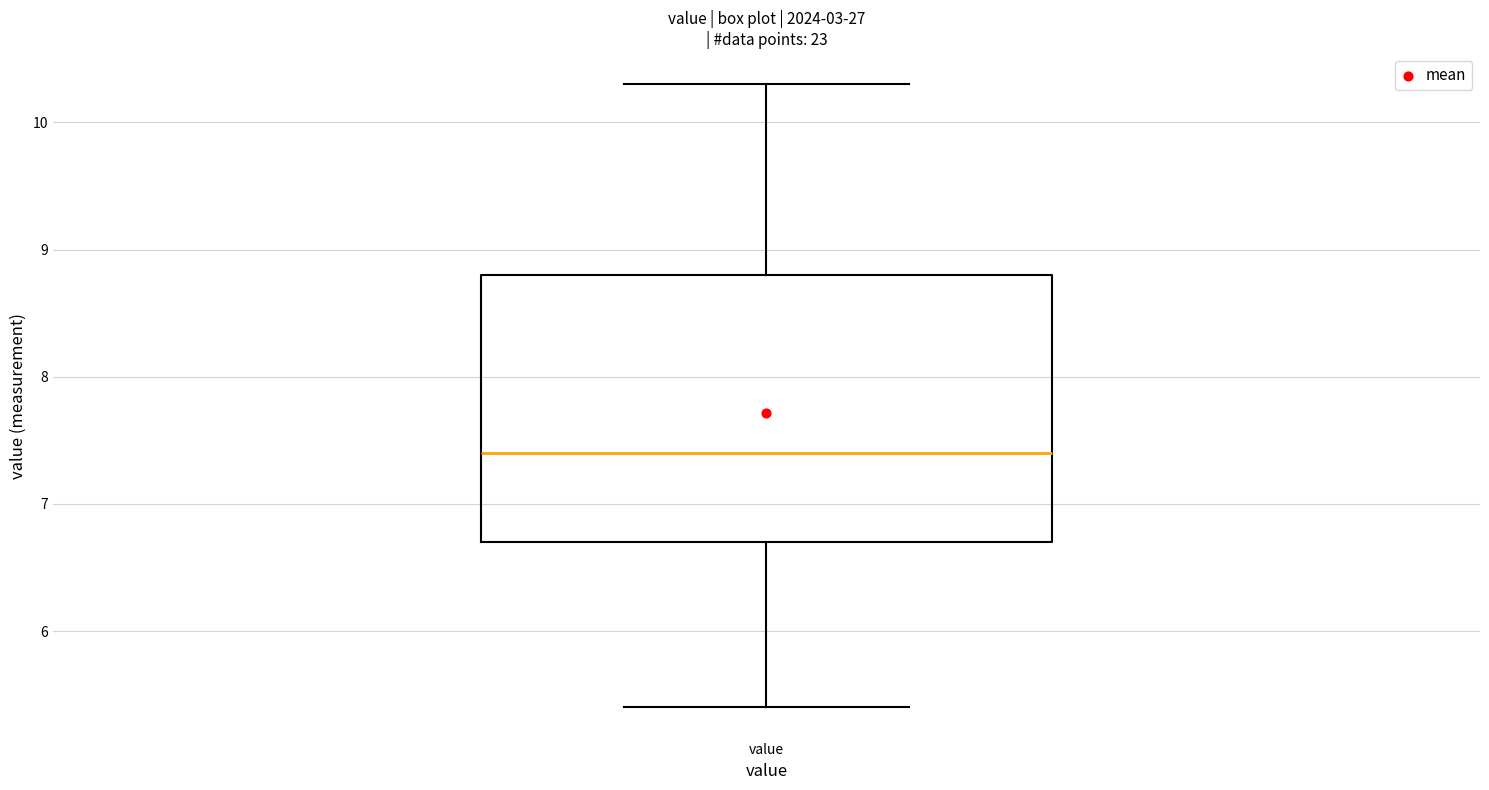

Read this box plot against the y-axis: the position of the median line, the range covered by the box, and the ends of both whiskers. The values are not printed on the chart, so give them approximately, as read against the axis.

median 7.4, box 6.7 to 8.8, whiskers 5.4 to 10.3